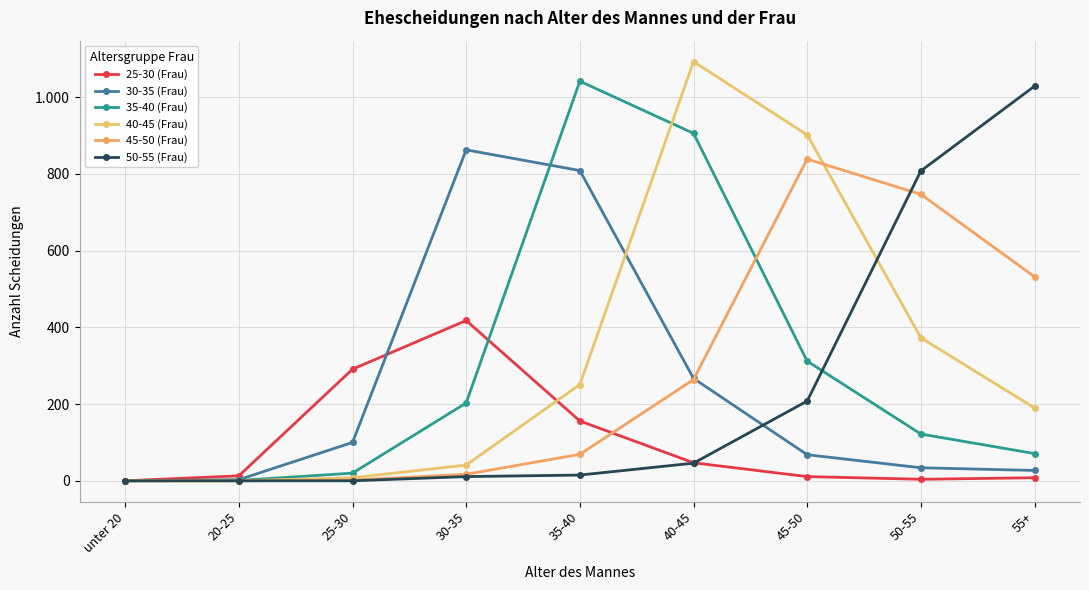

Does the chart have visible grid lines?

Yes